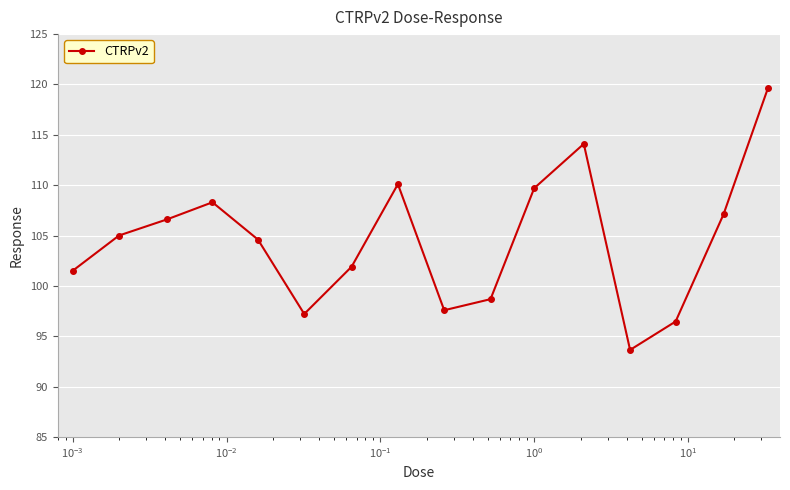

What is the maximum value shown in the chart?

119.6